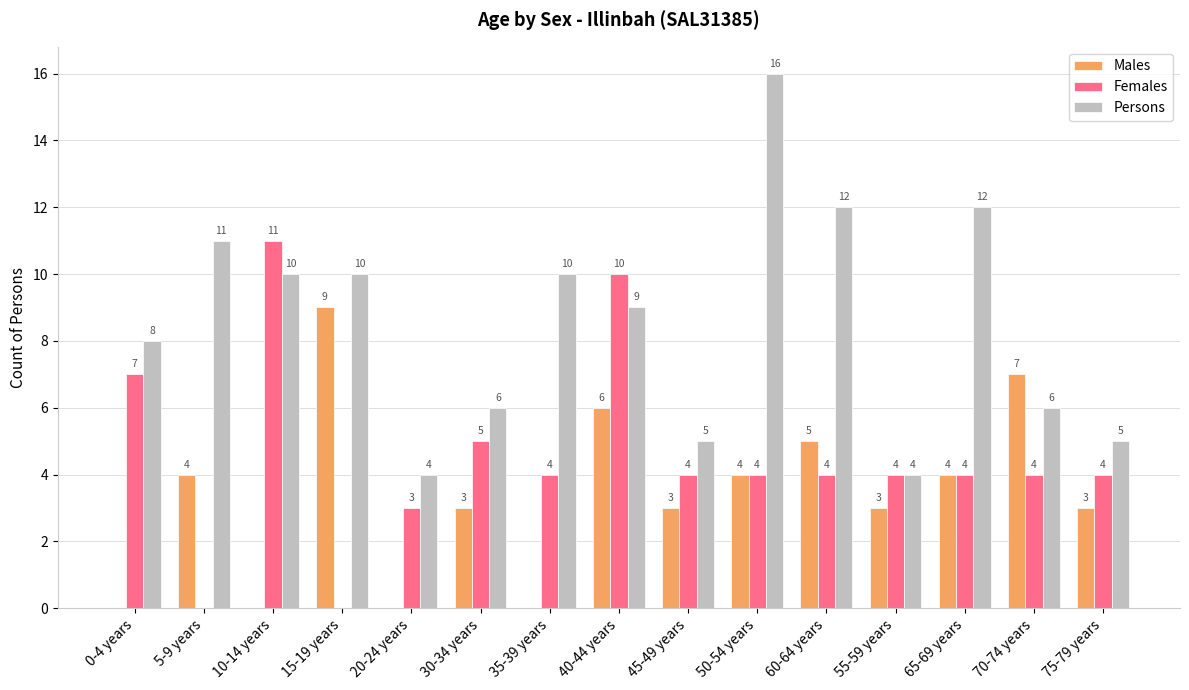

What is the difference between the Persons values at 15-19 years and 50-54 years?

6